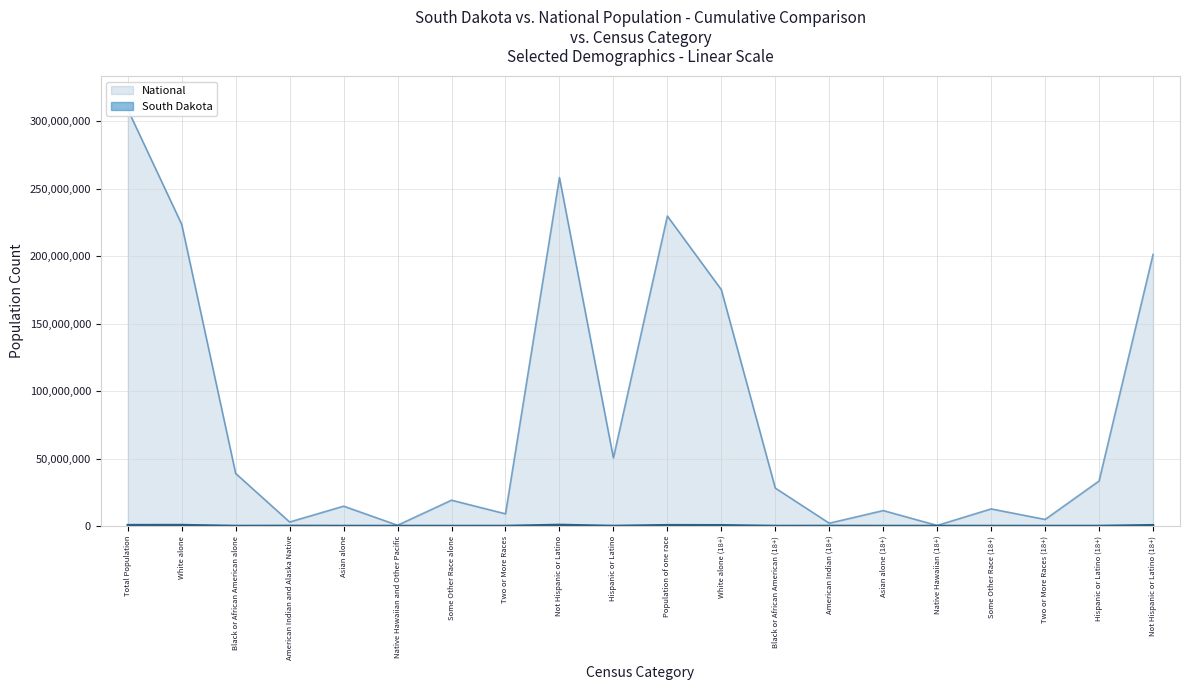

How many interior local valleys does the National series have?

7